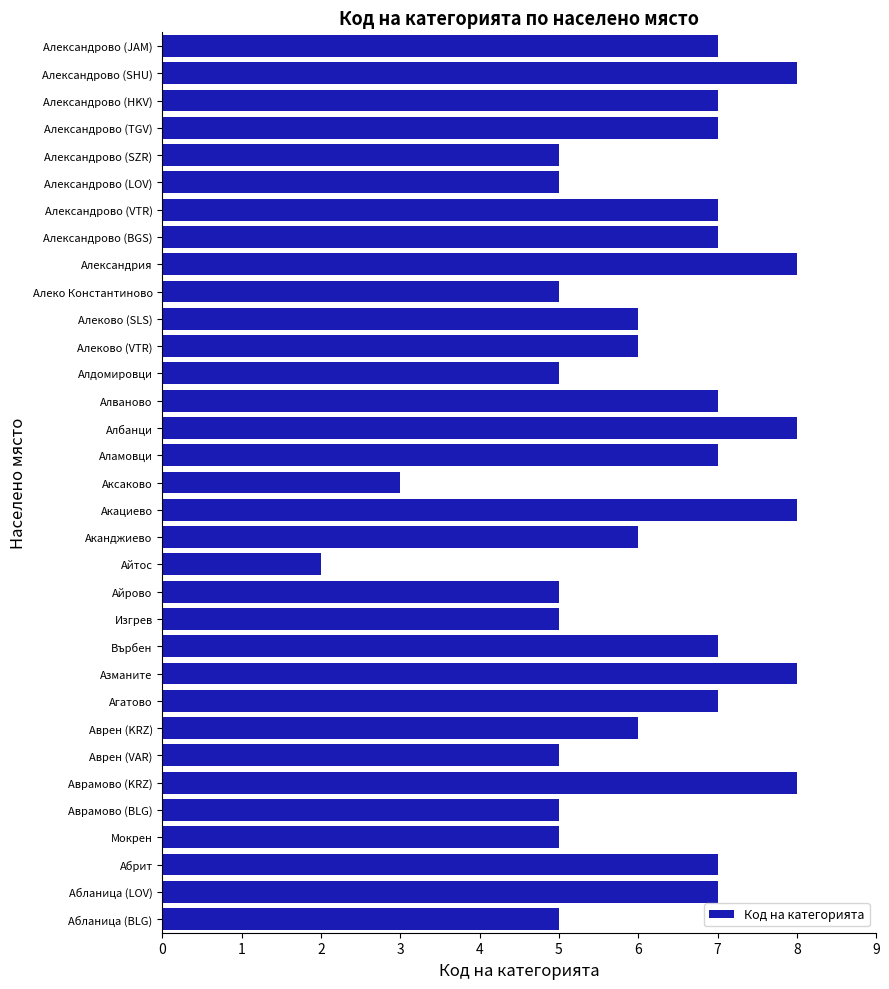

What value does the data have at Аврамово (BLG)?

5